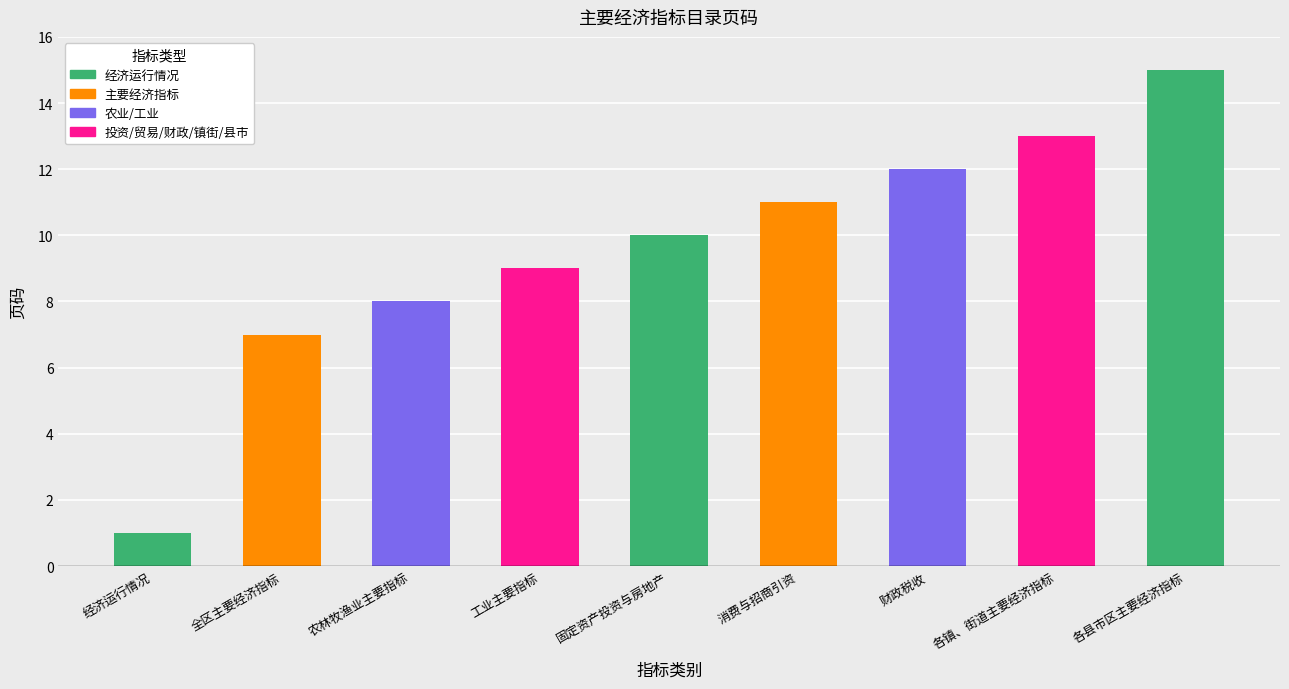

What is the label of the 3rd bar from the right?

财政税收